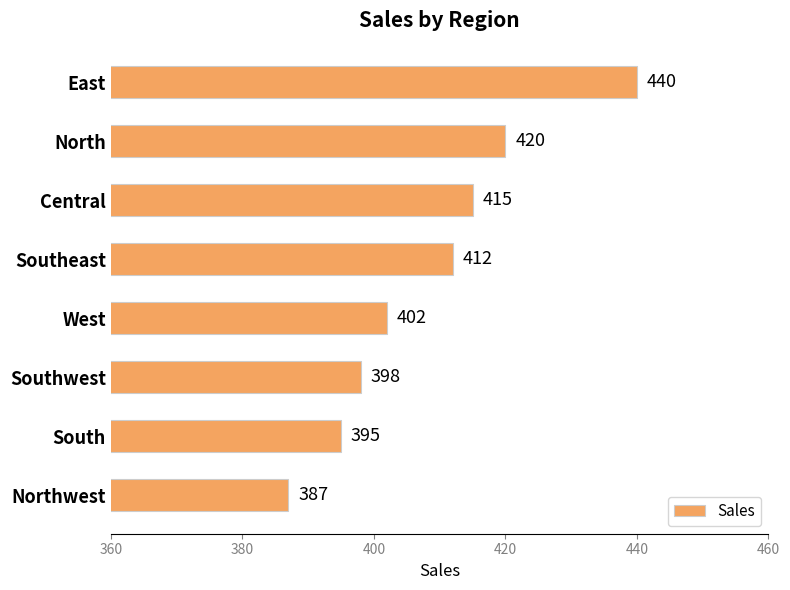

Read the value at West, to the nearest 5.

400